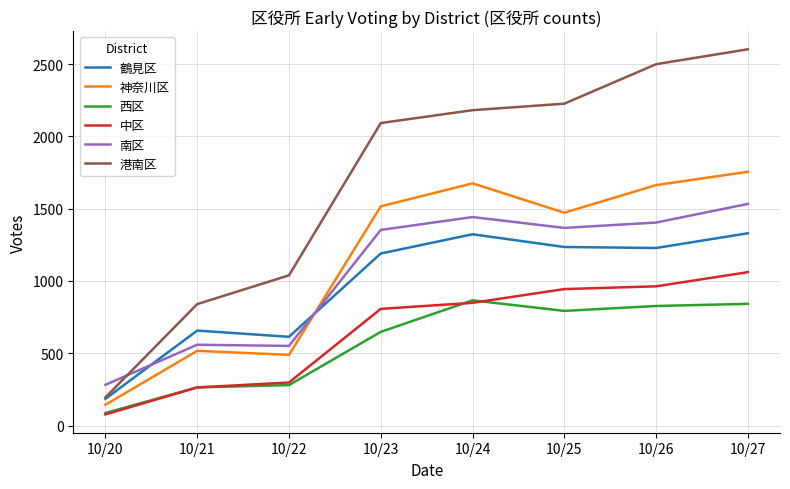

True or false: 西区 and 南区 intersect in this chart.

False